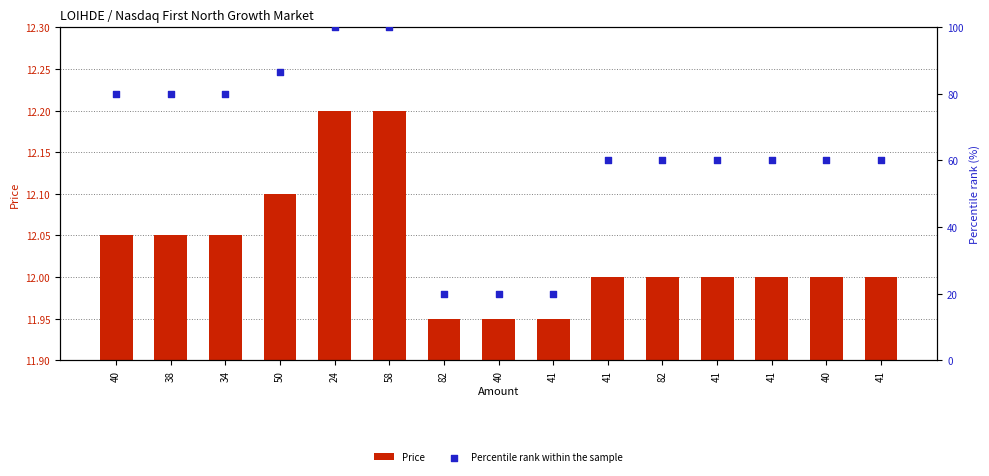

Which series contains the highest Y value?

Percentile rank within the sample